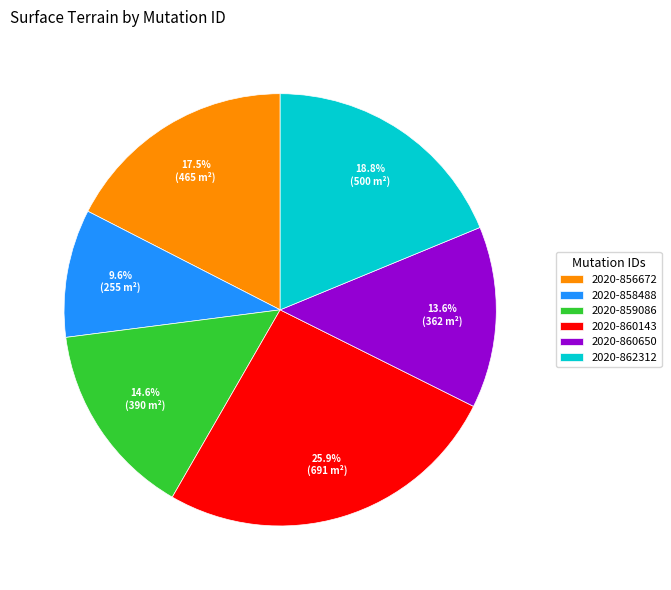

What portion of the pie excludes 2020-860650?

86.4%